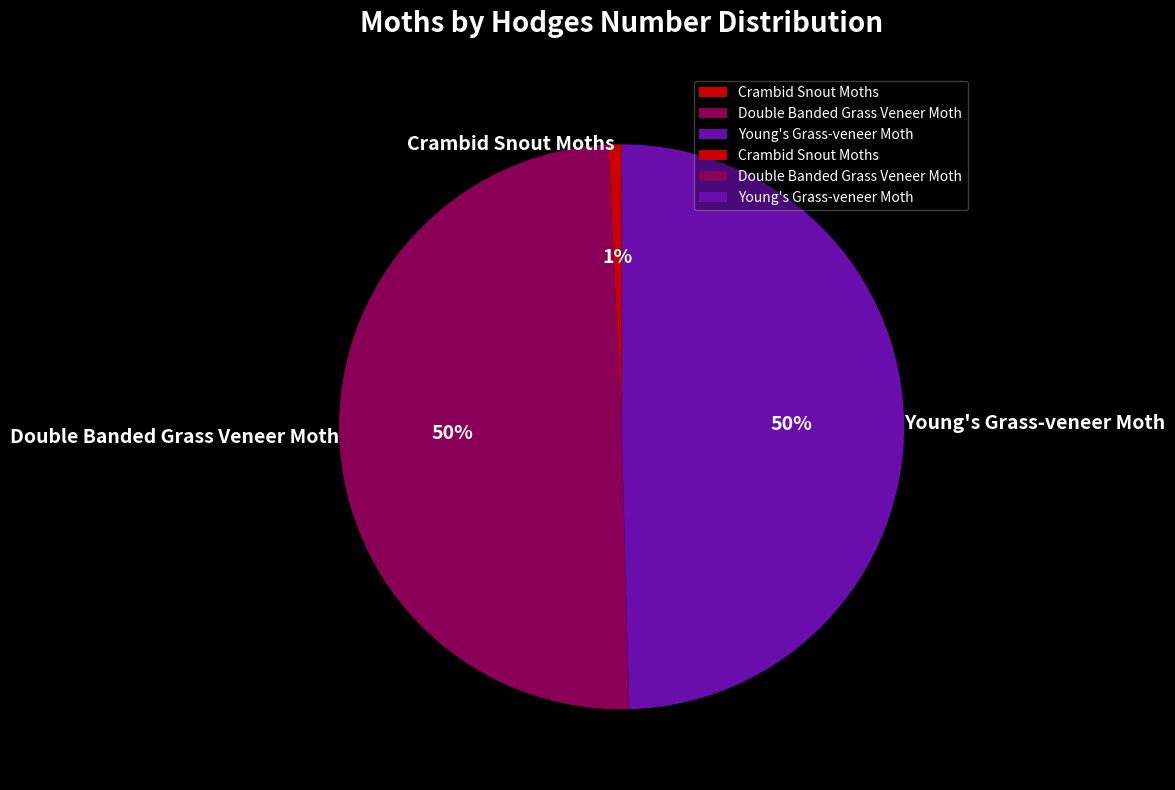

The Double Banded Grass Veneer Moth slice represents 42% of the pie. True or false?

False